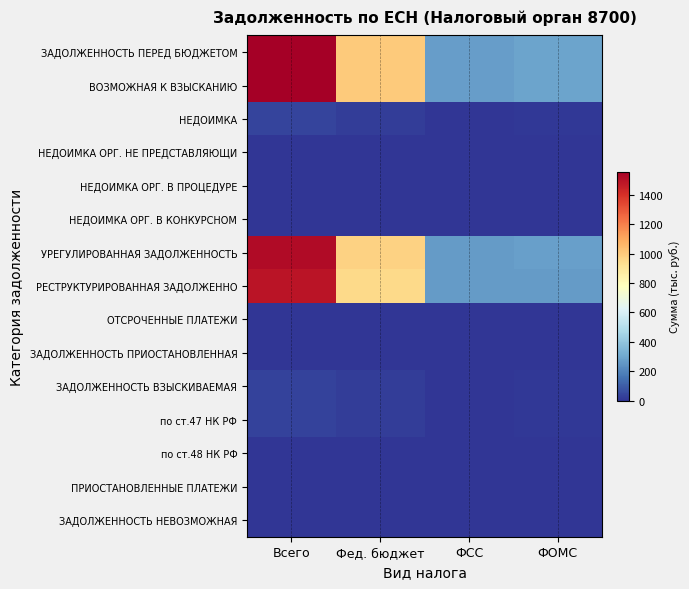

Reading left to right, what are all the values shown in this chart?

ЗАДОЛЖЕННОСТЬ ПЕРЕД БЮДЖЕТОМ: Всего=1559	Фед. бюджет=1003	ФСС=269	ФОМС=287
ВОЗМОЖНАЯ К ВЗЫСКАНИЮ: Всего=1559	Фед. бюджет=1003	ФСС=269	ФОМС=287
НЕДОИМКА: Всего=40	Фед. бюджет=24	ФСС=4	ФОМС=12
НЕДОИМКА ОРГ. НЕ ПРЕДСТАВЛЯЮЩИ: Всего=6	Фед. бюджет=4	ФСС=1	ФОМС=1
НЕДОИМКА ОРГ. В ПРОЦЕДУРЕ: Всего=0	Фед. бюджет=0	ФСС=0	ФОМС=0
НЕДОИМКА ОРГ. В КОНКУРСНОМ: Всего=0	Фед. бюджет=0	ФСС=0	ФОМС=0
УРЕГУЛИРОВАННАЯ ЗАДОЛЖЕННОСТЬ: Всего=1519	Фед. бюджет=979	ФСС=265	ФОМС=275
РЕСТРУКТУРИРОВАННАЯ ЗАДОЛЖЕННО: Всего=1486	Фед. бюджет=956	ФСС=265	ФОМС=265
ОТСРОЧЕННЫЕ ПЛАТЕЖИ: Всего=0	Фед. бюджет=0	ФСС=0	ФОМС=0
ЗАДОЛЖЕННОСТЬ ПРИОСТАНОВЛЕННАЯ: Всего=0	Фед. бюджет=0	ФСС=0	ФОМС=0
ЗАДОЛЖЕННОСТЬ ВЗЫСКИВАЕМАЯ: Всего=33	Фед. бюджет=23	ФСС=0	ФОМС=10
по ст.47 НК РФ: Всего=33	Фед. бюджет=23	ФСС=0	ФОМС=10
по ст.48 НК РФ: Всего=0	Фед. бюджет=0	ФСС=0	ФОМС=0
ПРИОСТАНОВЛЕННЫЕ ПЛАТЕЖИ: Всего=0	Фед. бюджет=0	ФСС=0	ФОМС=0
ЗАДОЛЖЕННОСТЬ НЕВОЗМОЖНАЯ: Всего=0	Фед. бюджет=0	ФСС=0	ФОМС=0